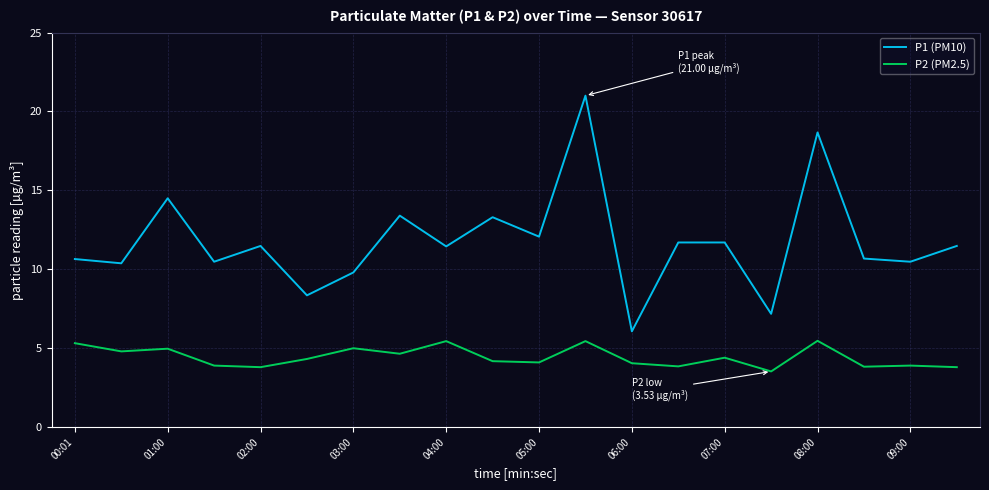

Rank the series by their average value, from lowest to highest.

P2 (PM2.5), P1 (PM10)